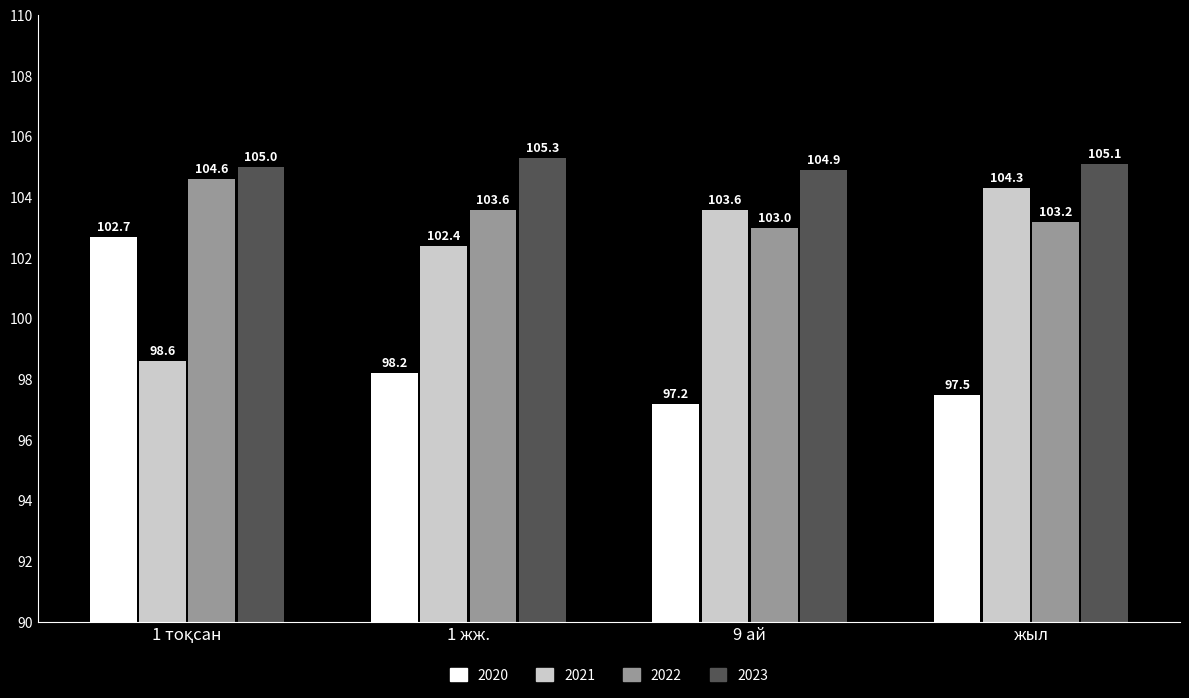

What is the spread (max minus min) of values at 9 ай?

7.7